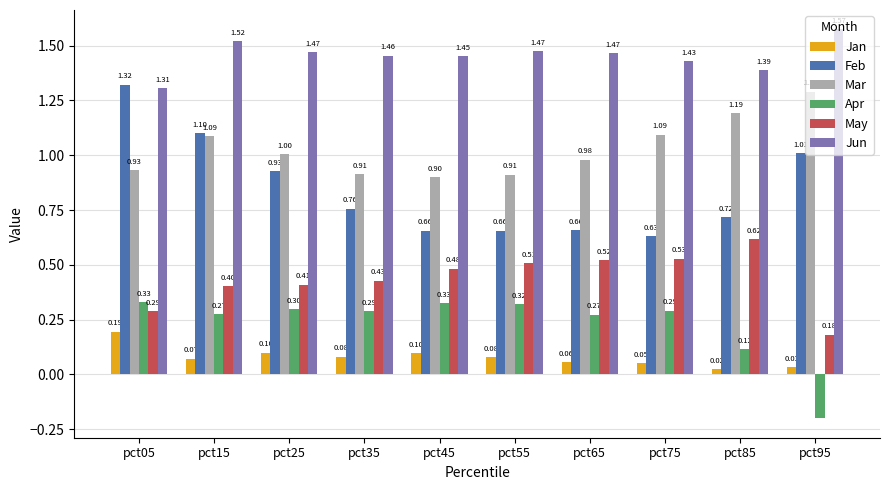

Which series changed the most between pct05 and pct15?

Feb